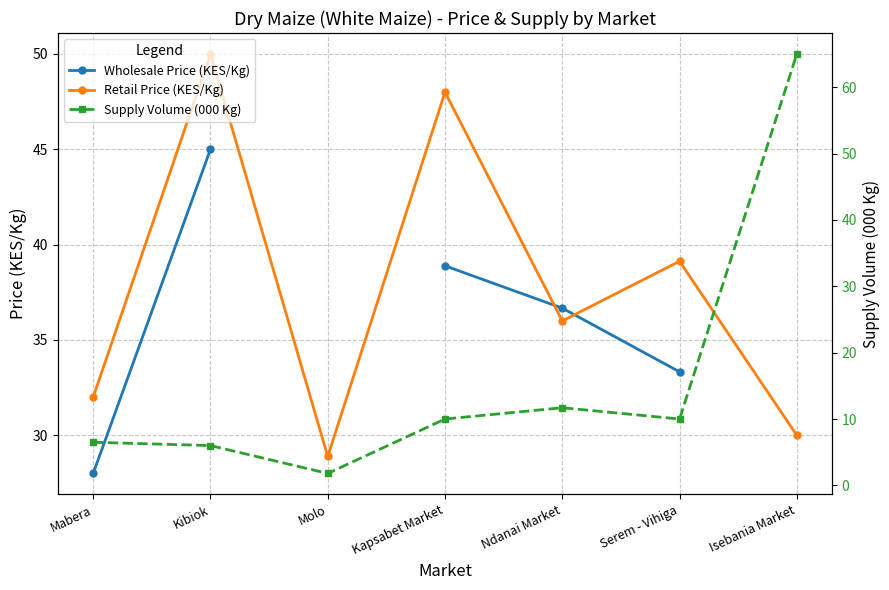

How many positive values does the Wholesale Price (KES/Kg) series have?

5